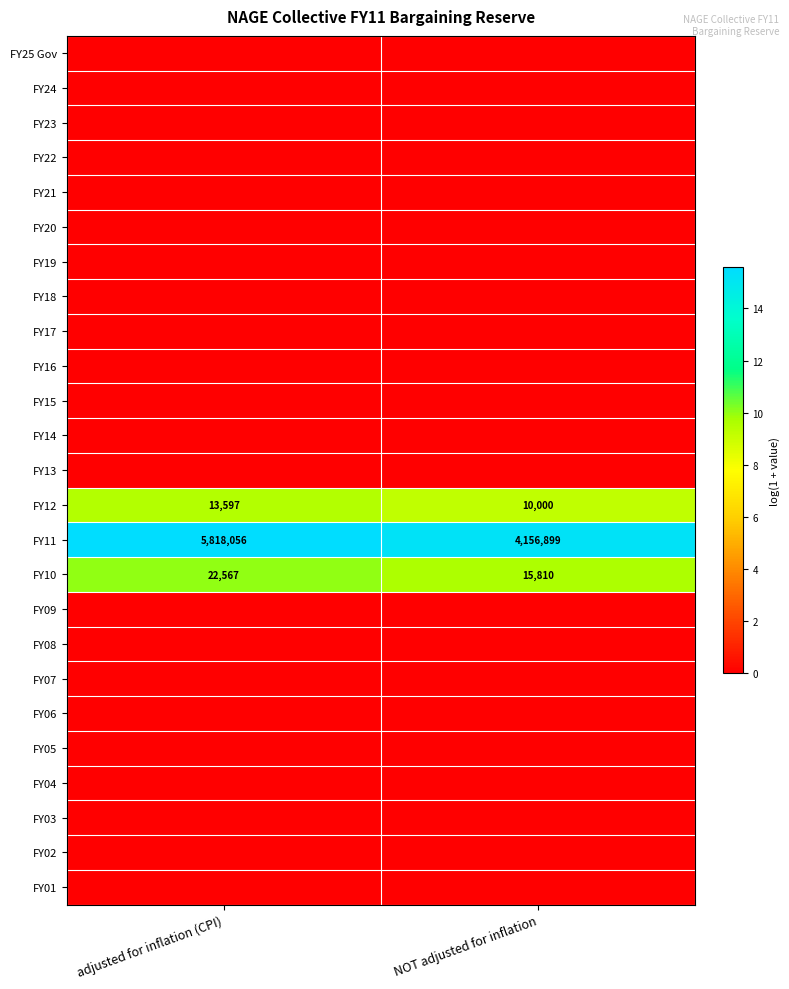

Count the number of categories in the chart.

2